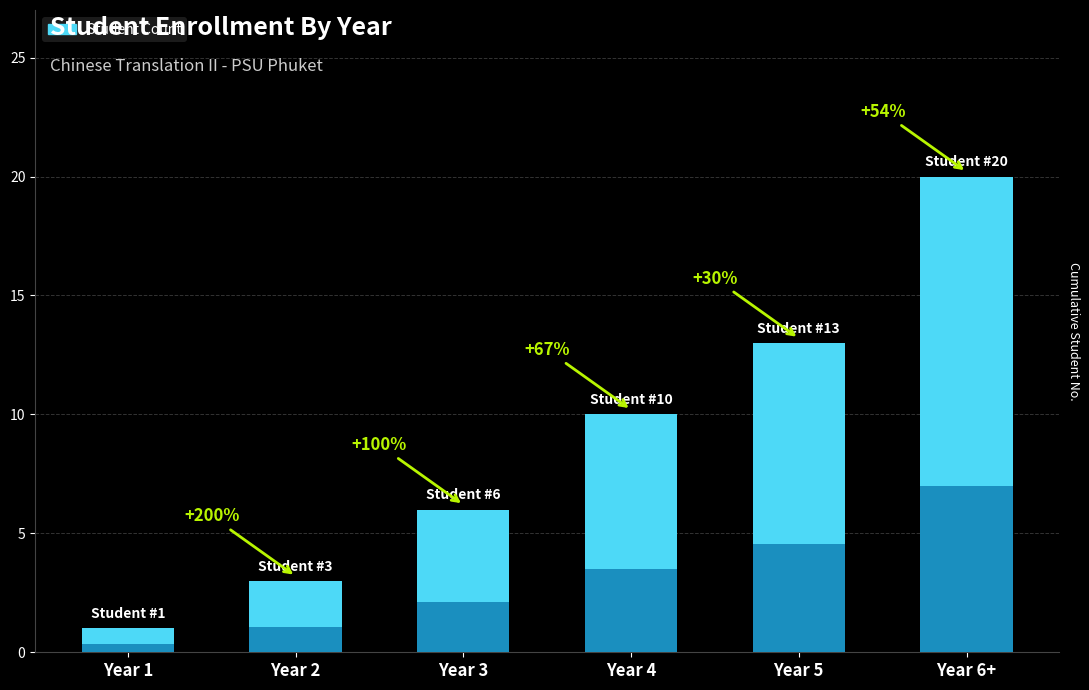

True or false: the data shows 4 at Year 5.

False